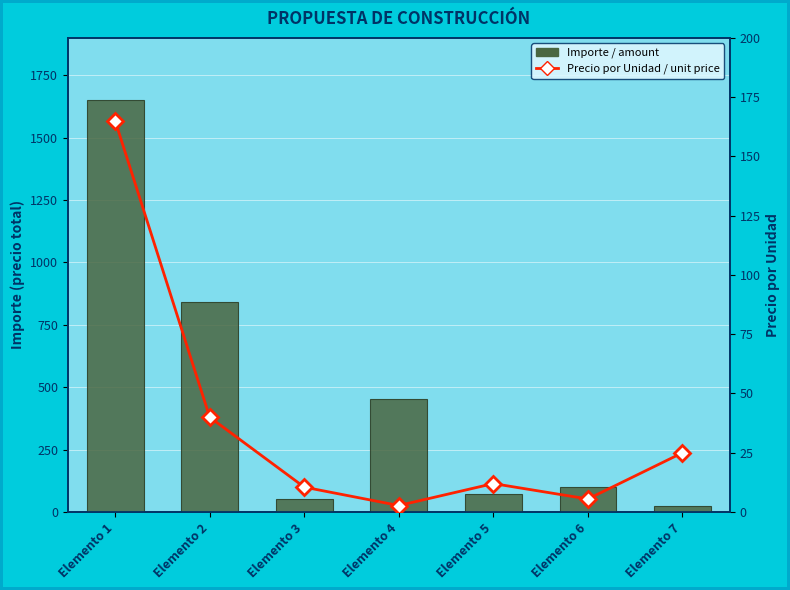

What is the sum of the Importe / amount values at Elemento 2 and Elemento 7?

865.0